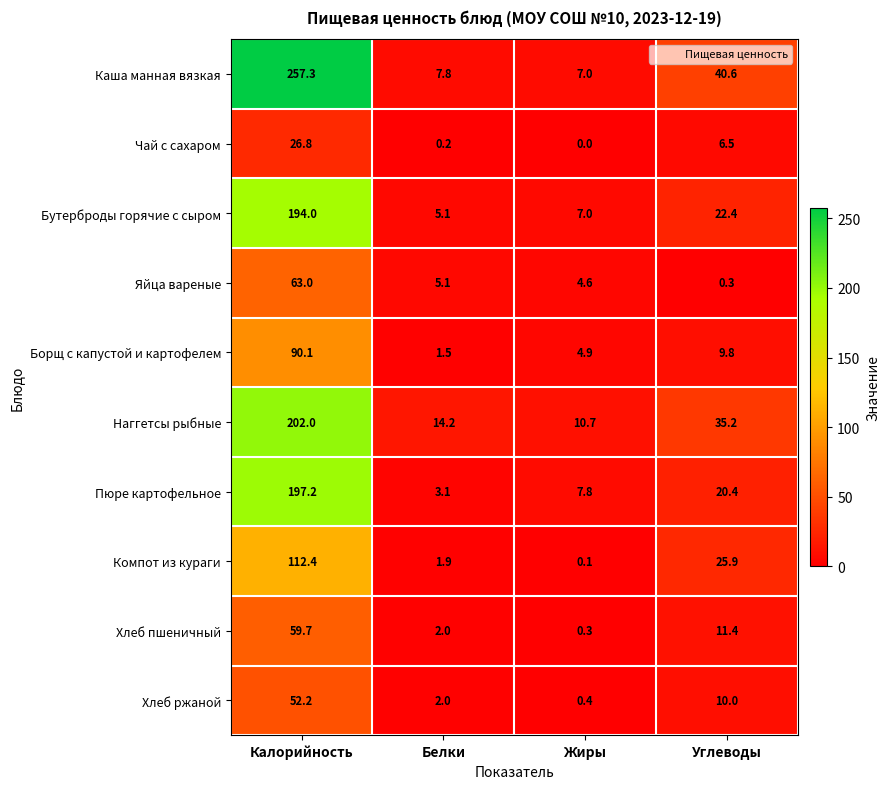

At which label is Бутерброды горячие с сыром closest to 99?

Углеводы